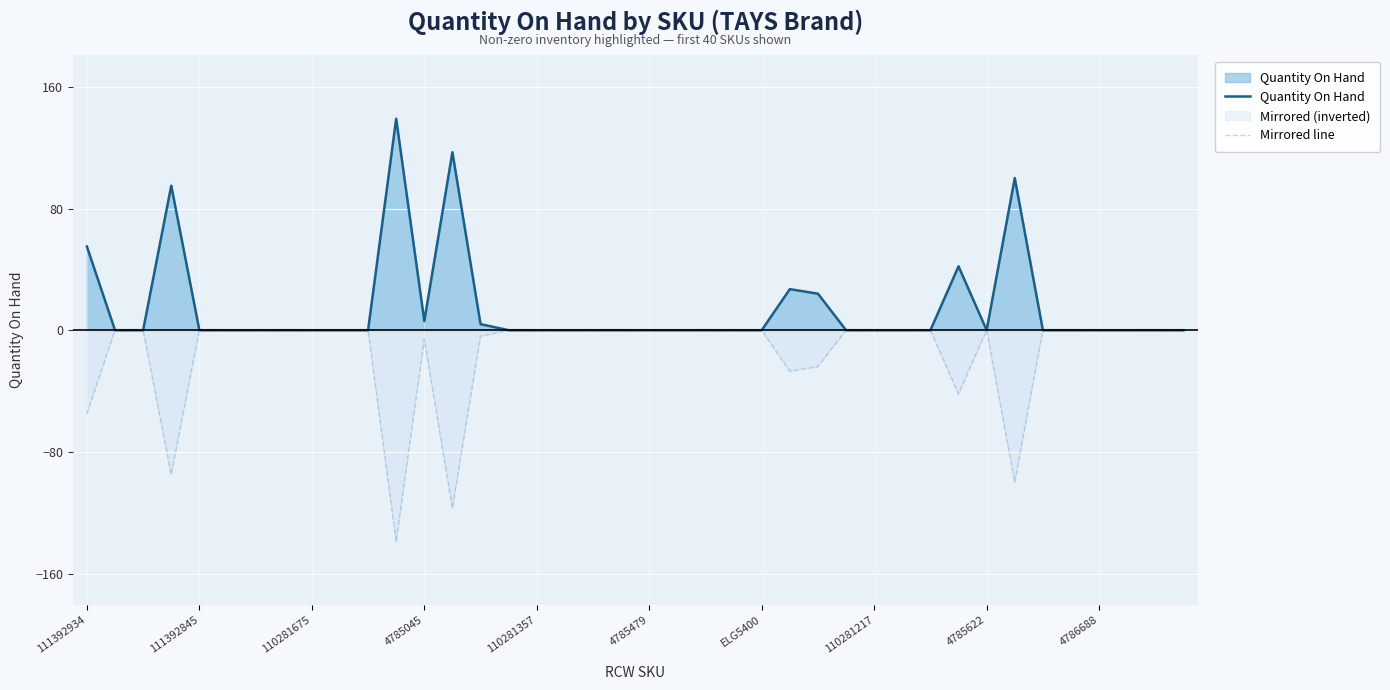

What is the sum of all Quantity On Hand values?

609